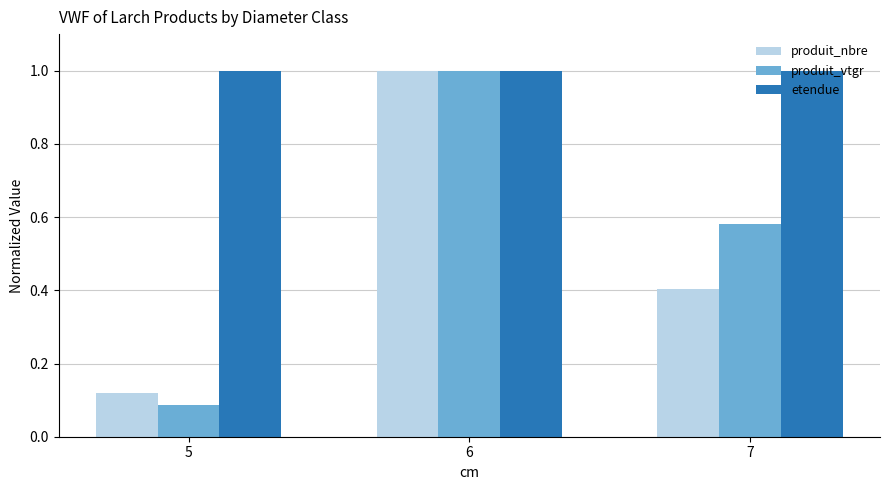

At which label is produit_nbre closest to 0?

5